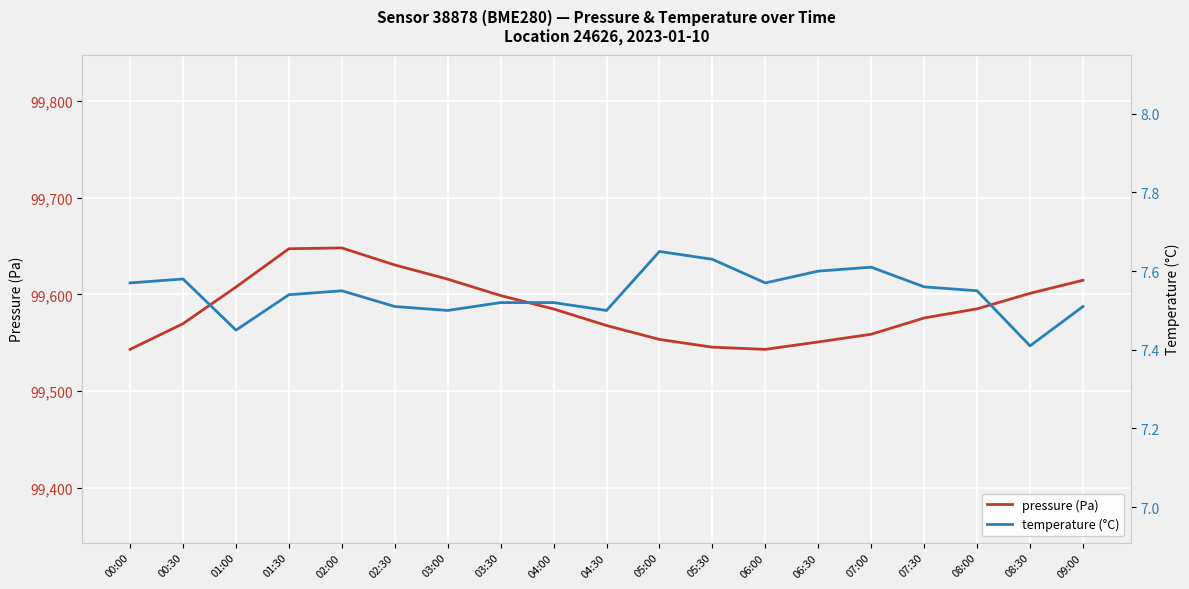

What position from the right is 08:00?

3